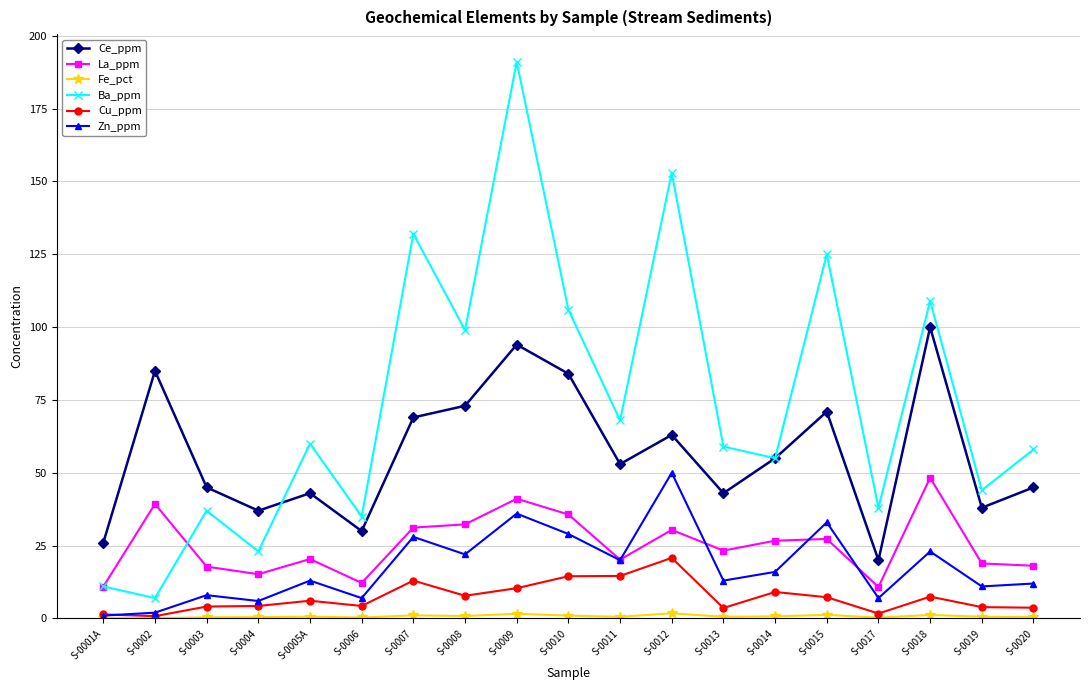

Which series has the largest range (max minus min)?

Ba_ppm